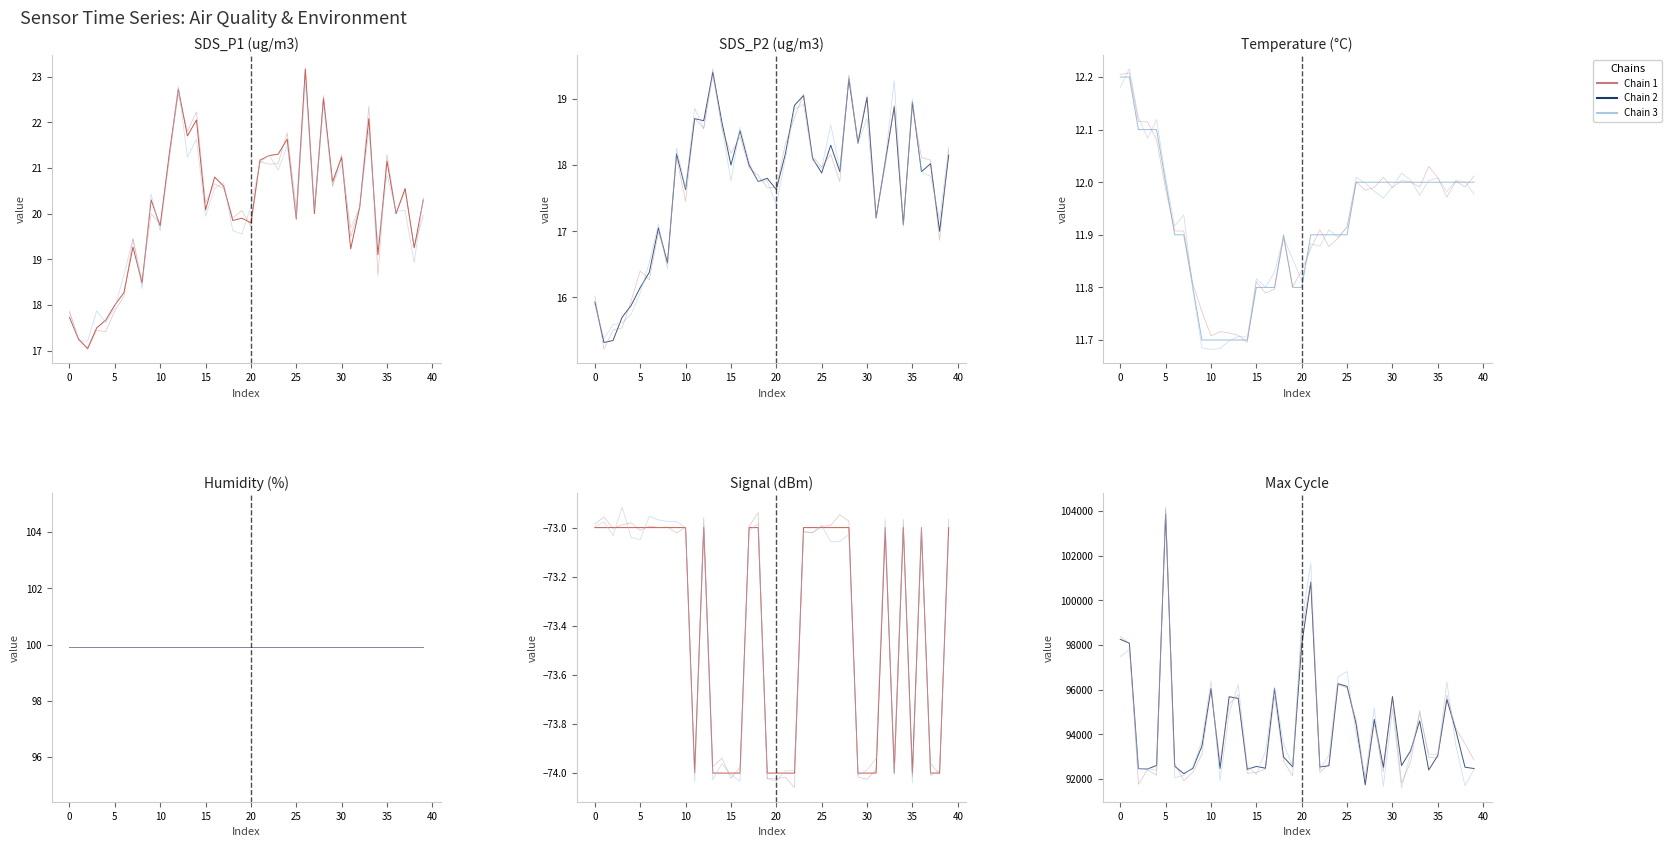

Is it true that Temp equals 11.8 at 2023/03/19 00:40:01?

True